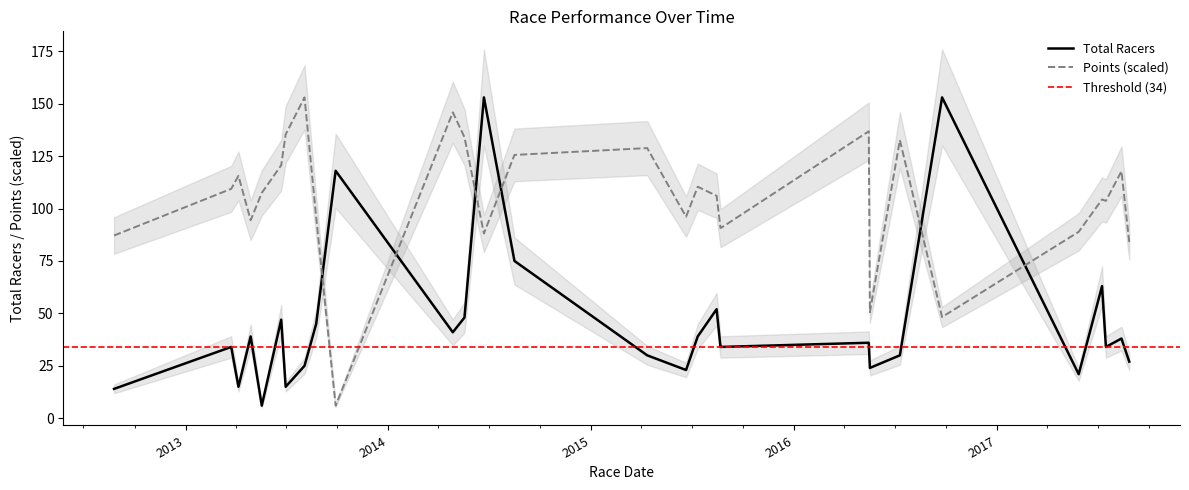

Where does the Total Racers series first go above 34?

2013-04-28